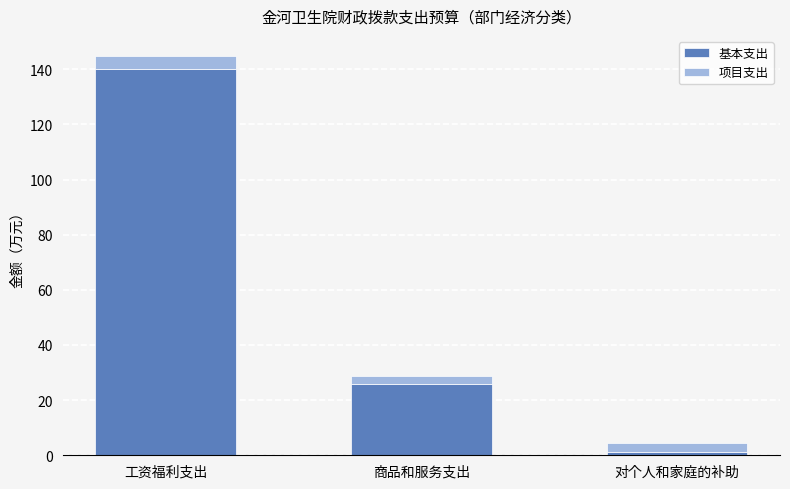

List the labels in order of 基本支出 value, largest first.

工资福利支出, 商品和服务支出, 对个人和家庭的补助